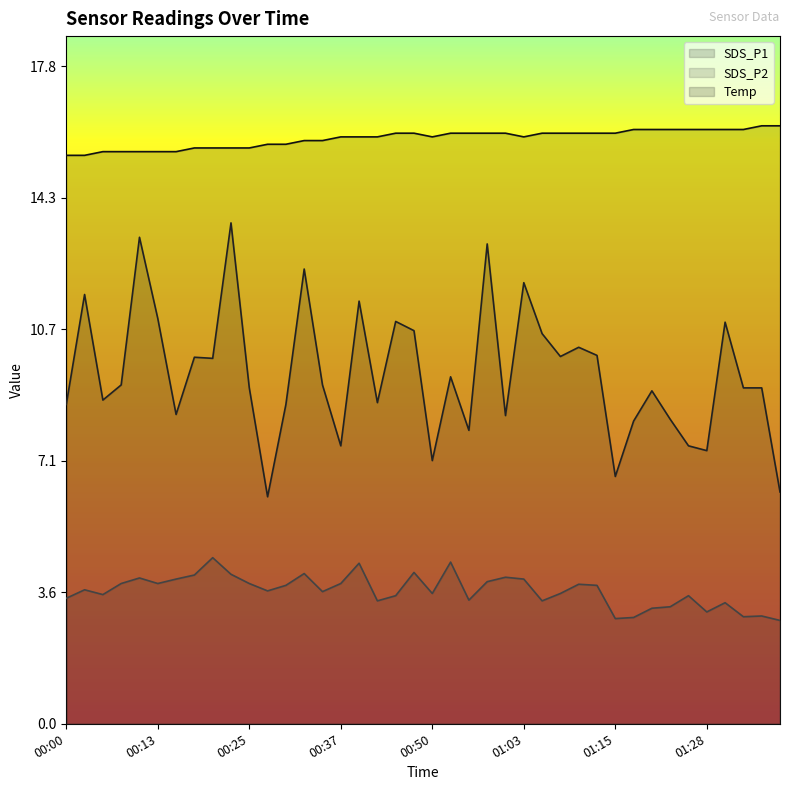

Count the number of data series in this chart.

3